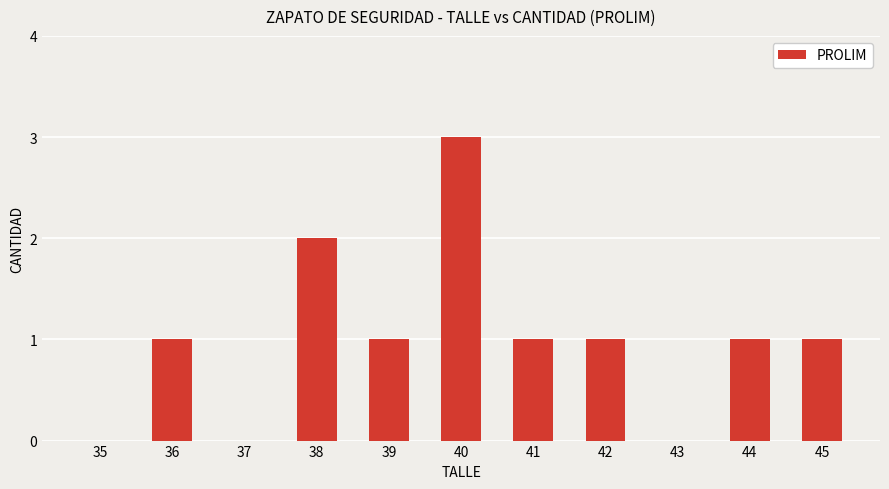

Reading left to right, extract all data points from this chart.

0	1	0	2	1	3	1	1	0	1	1